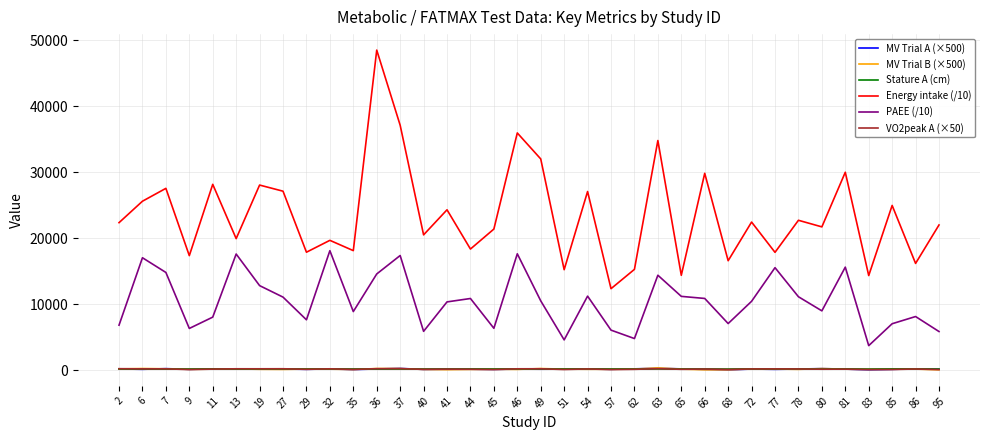

At how many categories does at least one series exceed 6584?

36